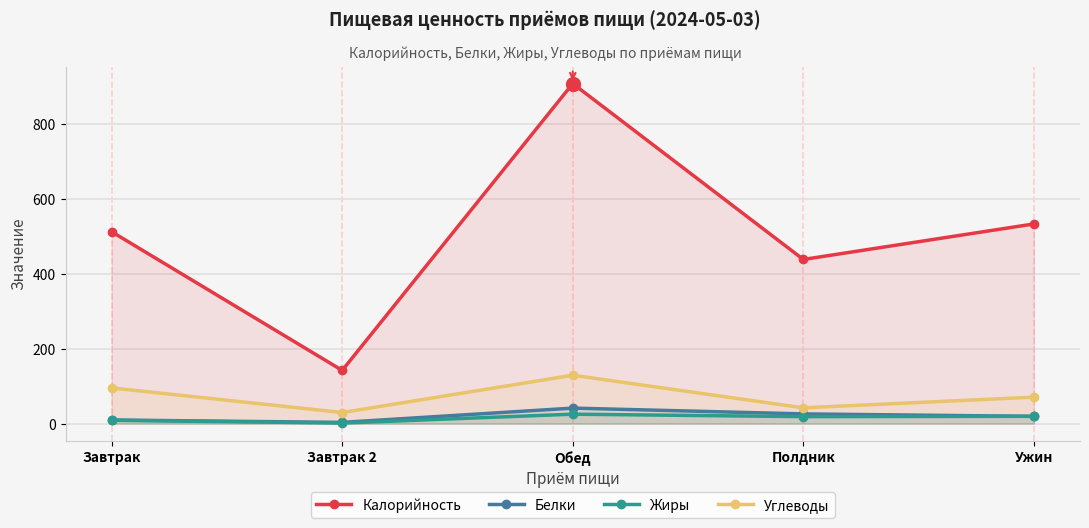

Which category has the highest value in the Белки series?

Обед